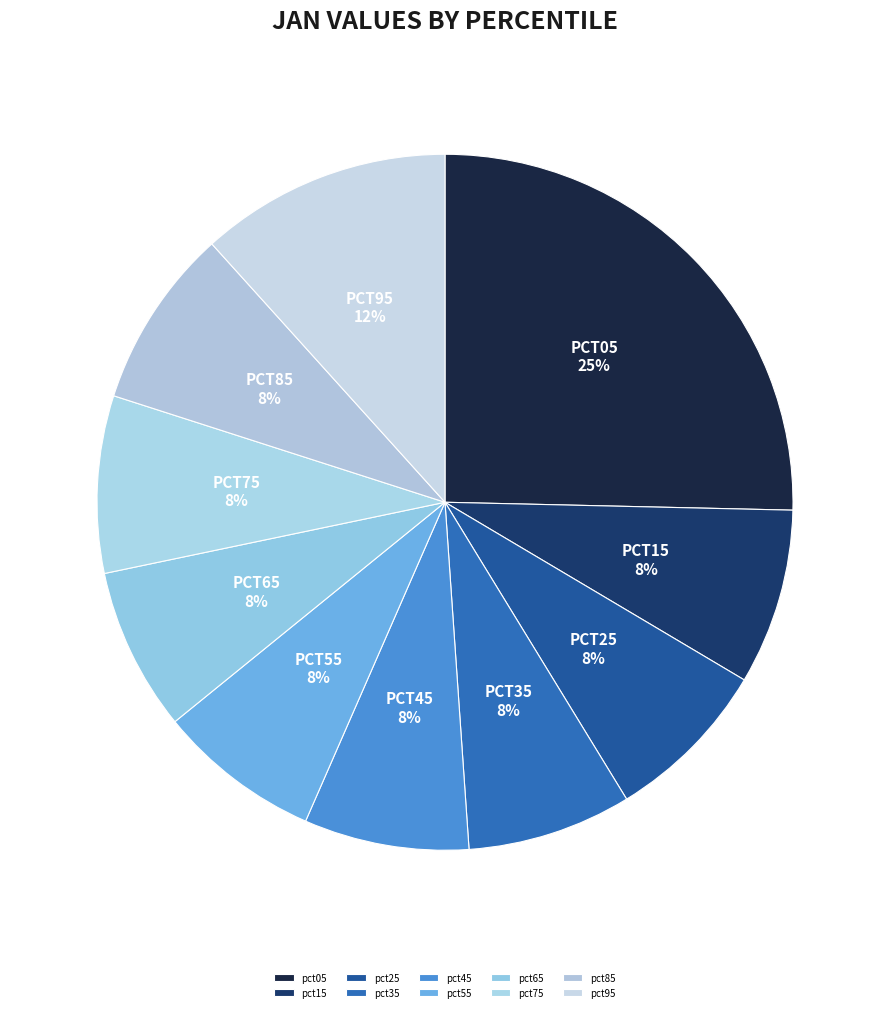

What is the change in value from pct55 to pct95?

+0.2